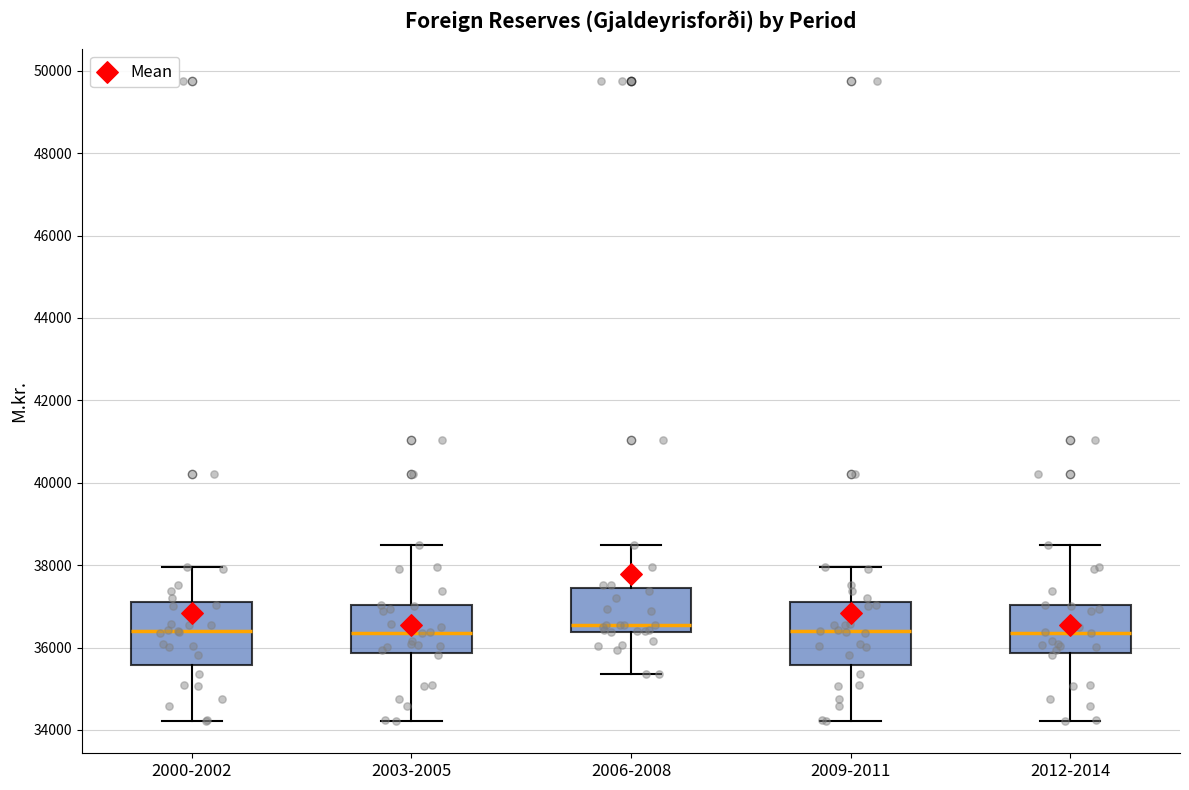

Where does the upper whisker of the box for 2009-2011 end on the y-axis? The values are not printed on the chart, so give them approximately, as read against the axis.

38000